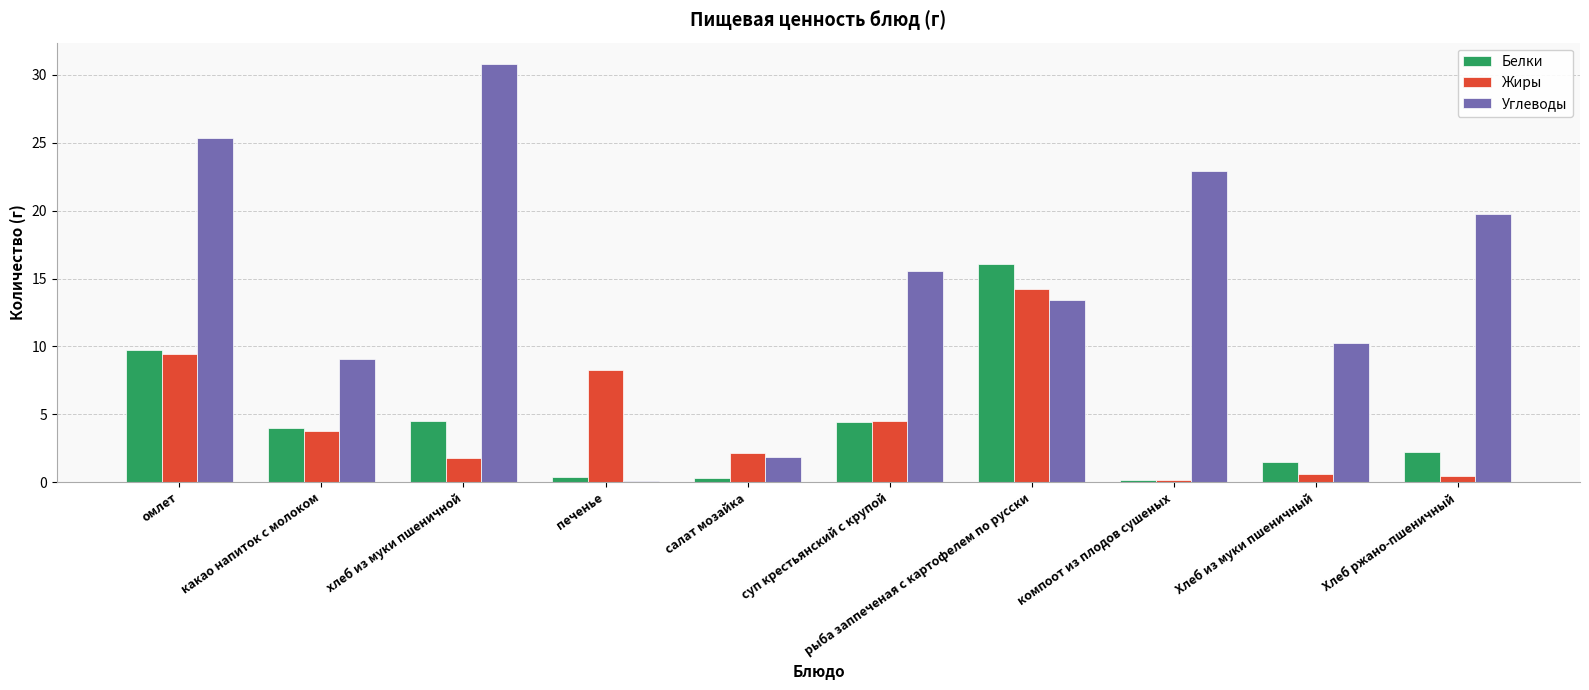

Which series has the largest range (max minus min)?

Углеводы